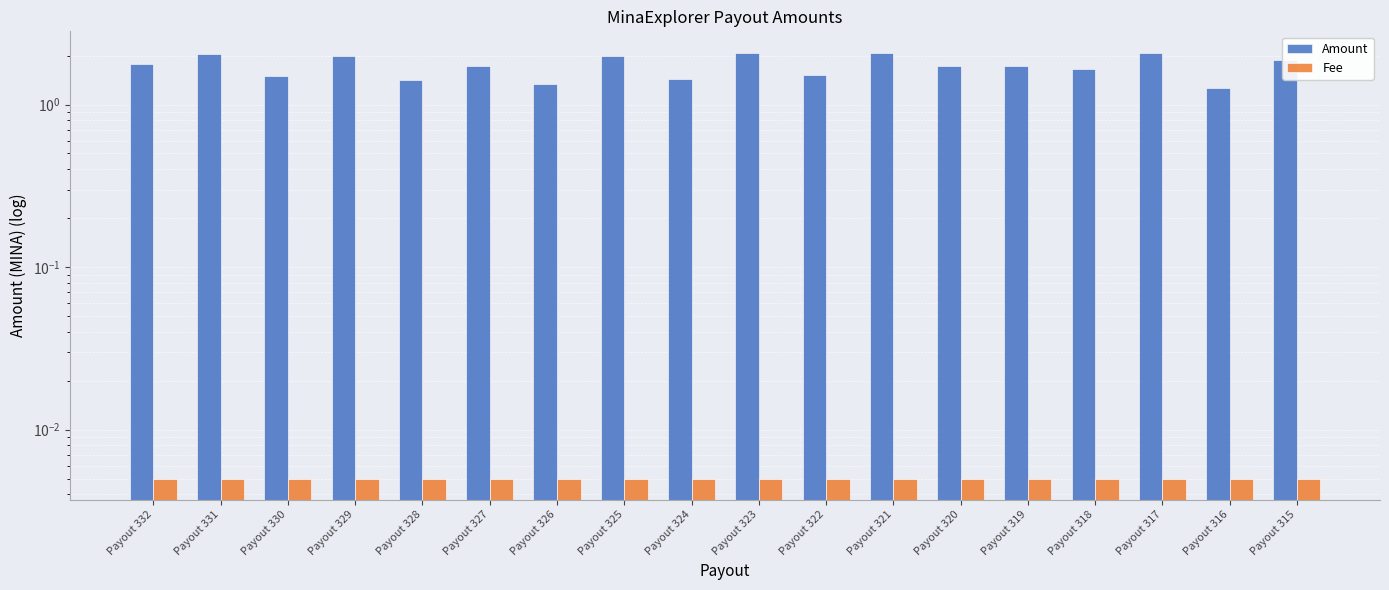

What are all the series names shown in the legend?

Amount, Fee